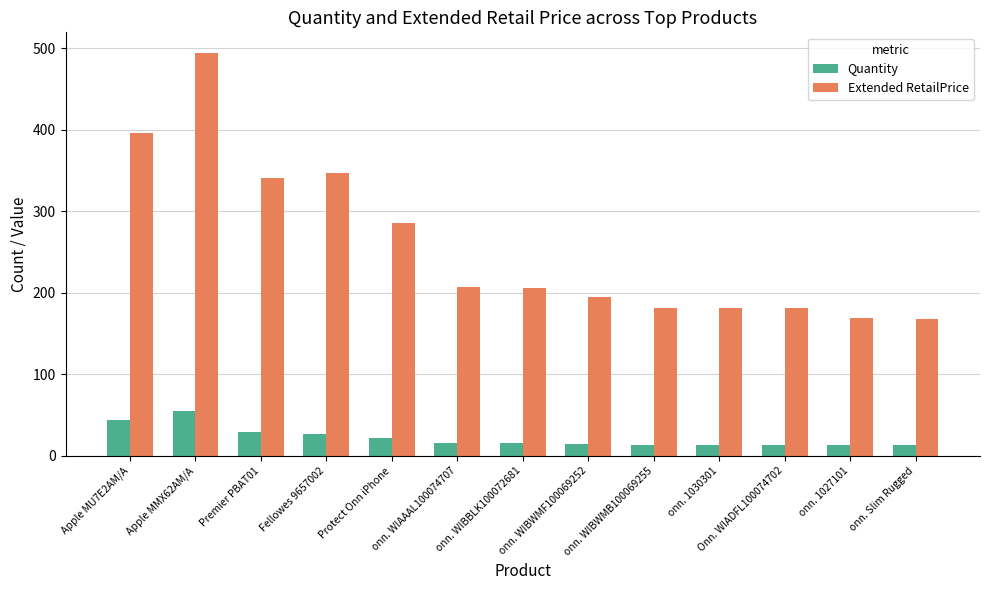

What is the total value across all series at onn. WIBWMB100069255?

195.7